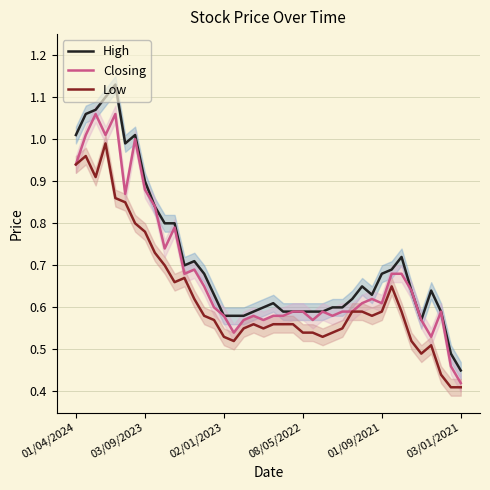

What is the average value of the High series?

0.7